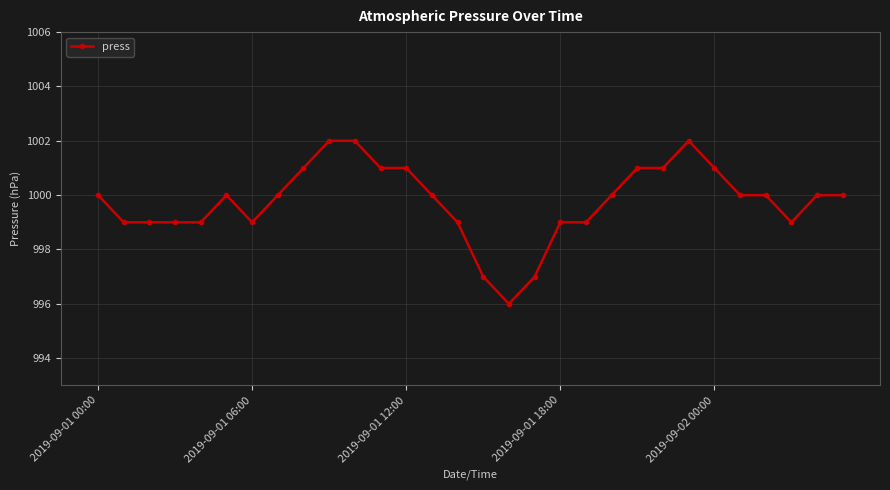

What is the value of the 19th point from the left?

999